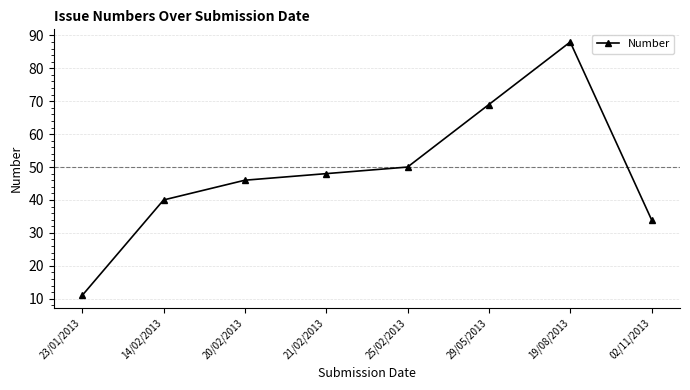

What is the label of the 4th point from the left?

21/02/2013